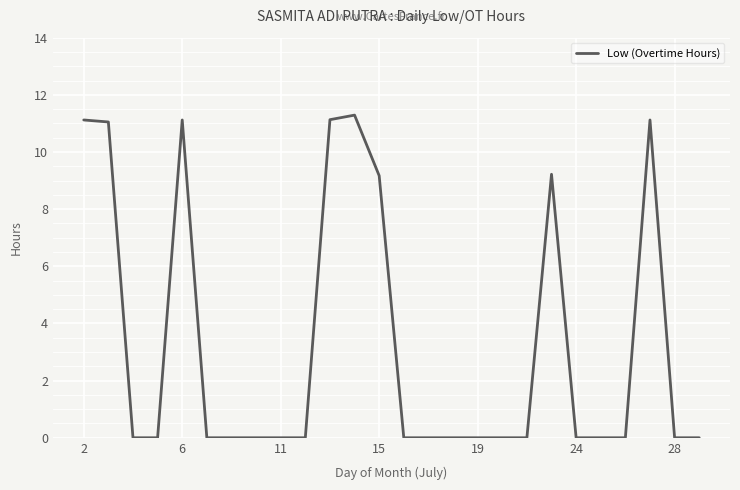

What is the maximum value shown in the chart?

11.3